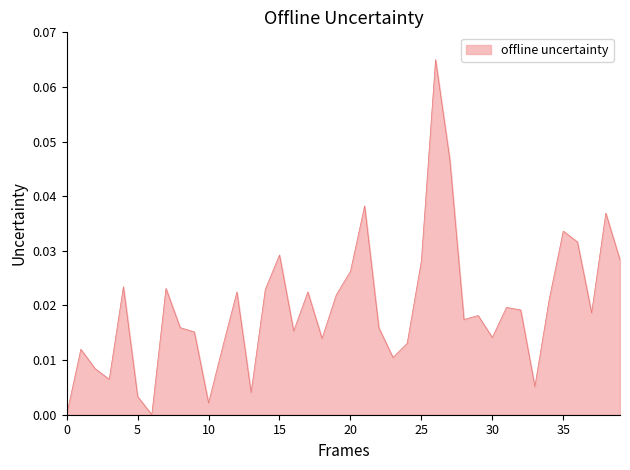

Count the number of categories in the chart.

40